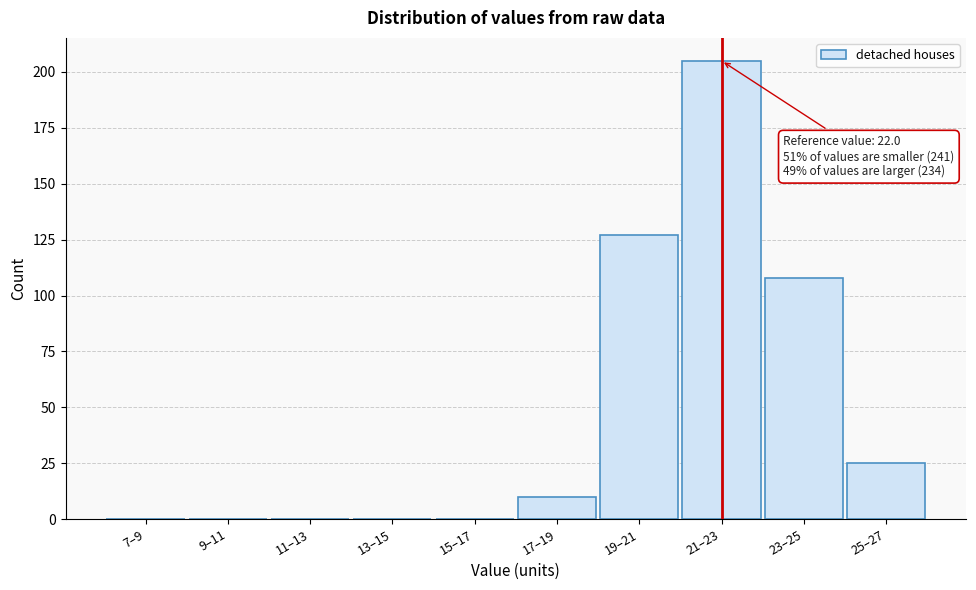

Reading right to left, list all the values displayed in this chart.

25–27=25	23–25=108	21–23=205	19–21=127	17–19=10	15–17=0	13–15=0	11–13=0	9–11=0	7–9=0